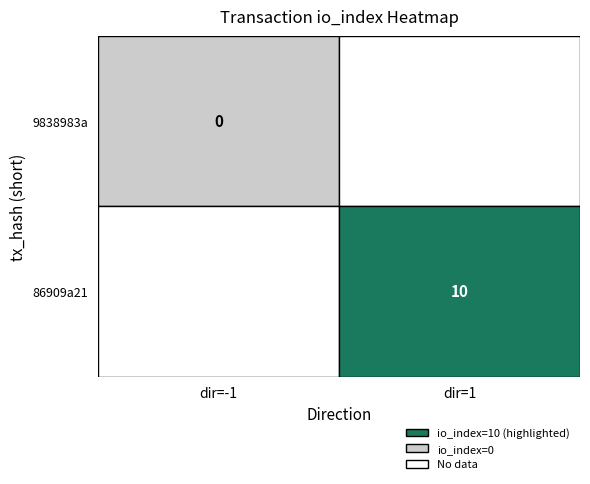

What is the total value across all series at 1?

10